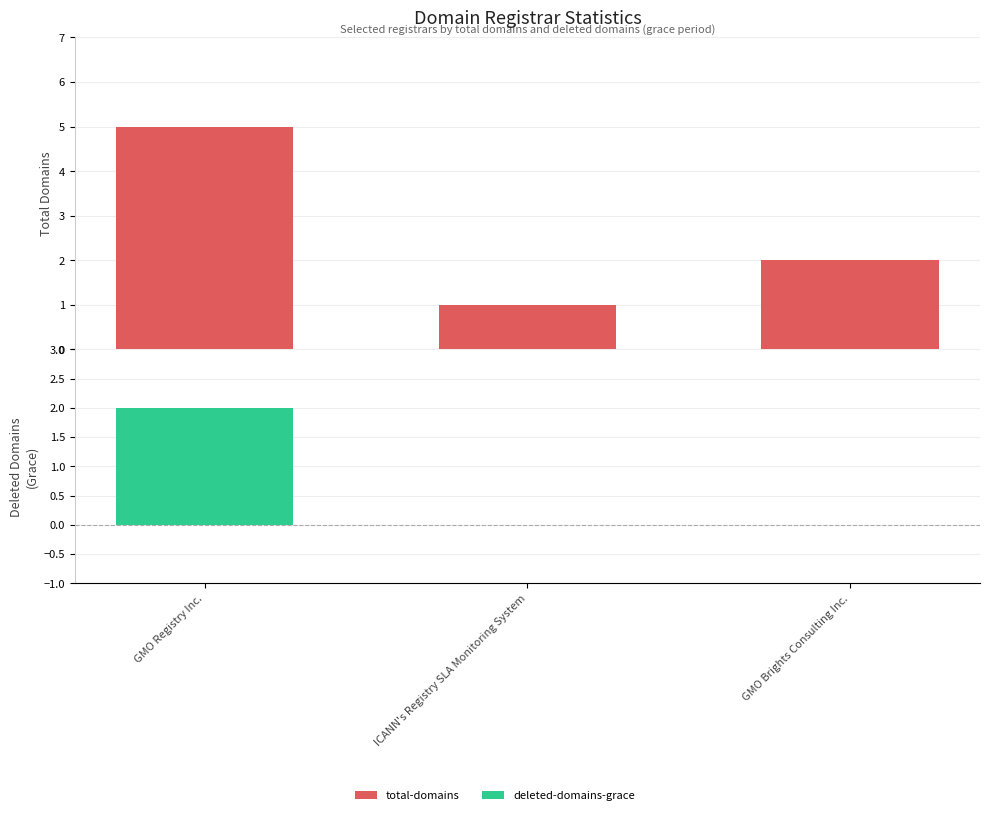

At how many categories does at least one series exceed 4?

1